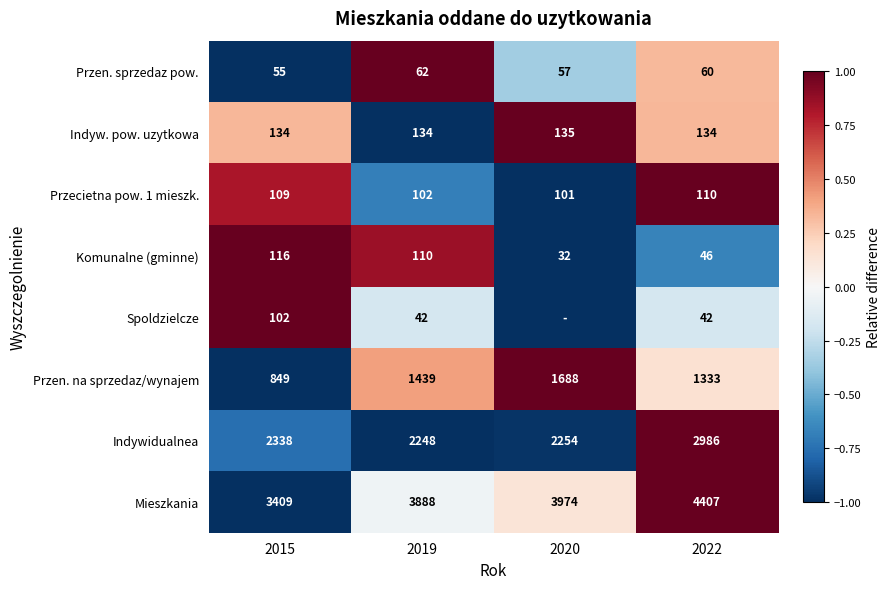

The Przen. na sprzedaz/wynajem series shows 0.3 at 2019. True or false?

False